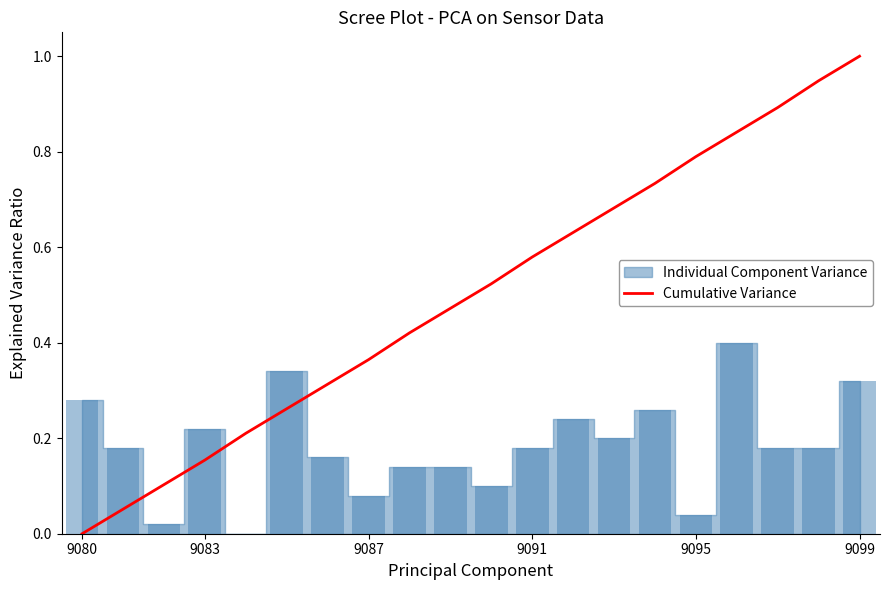

True or false: Cumulative Variance has a value of 1.2 at 9095.

False